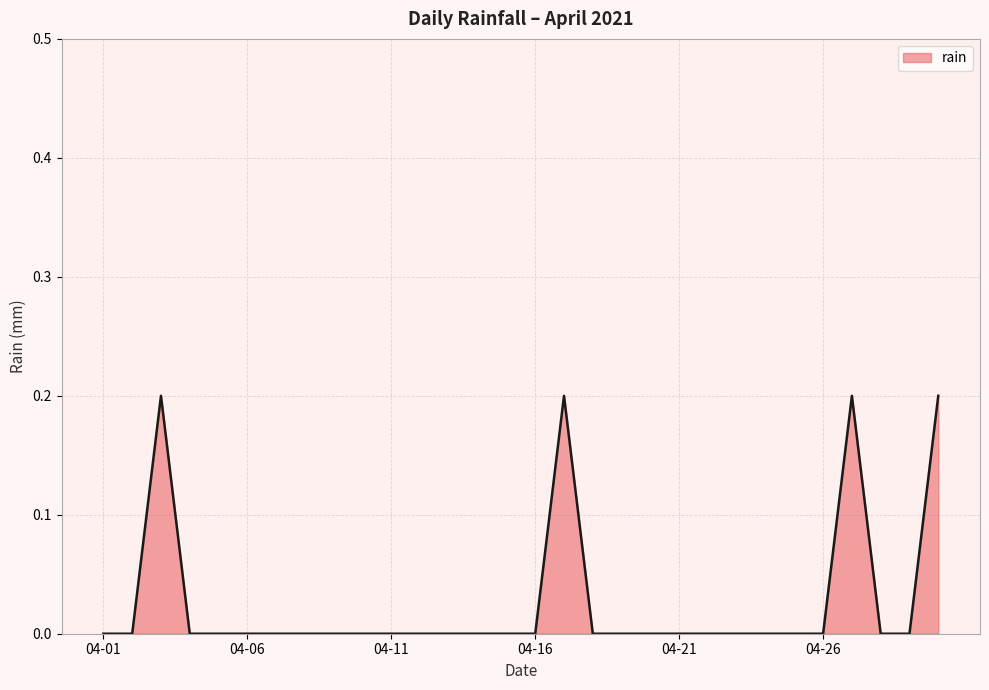

True or false: there are more than 1 points higher than both neighbors.

True